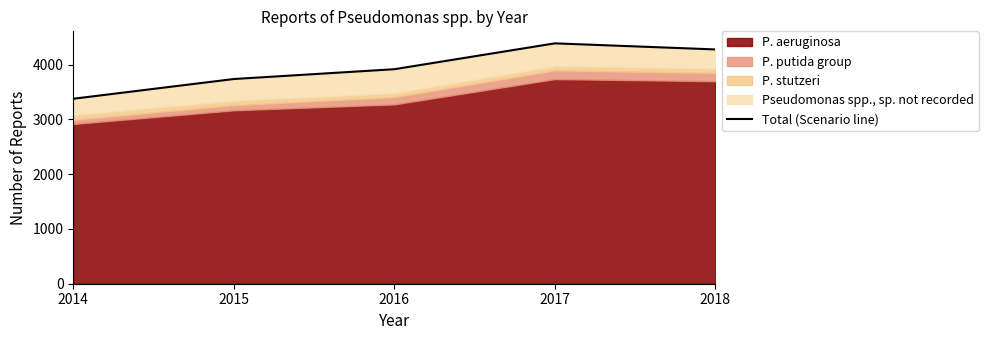

Which category has the lowest value across all series?

2014